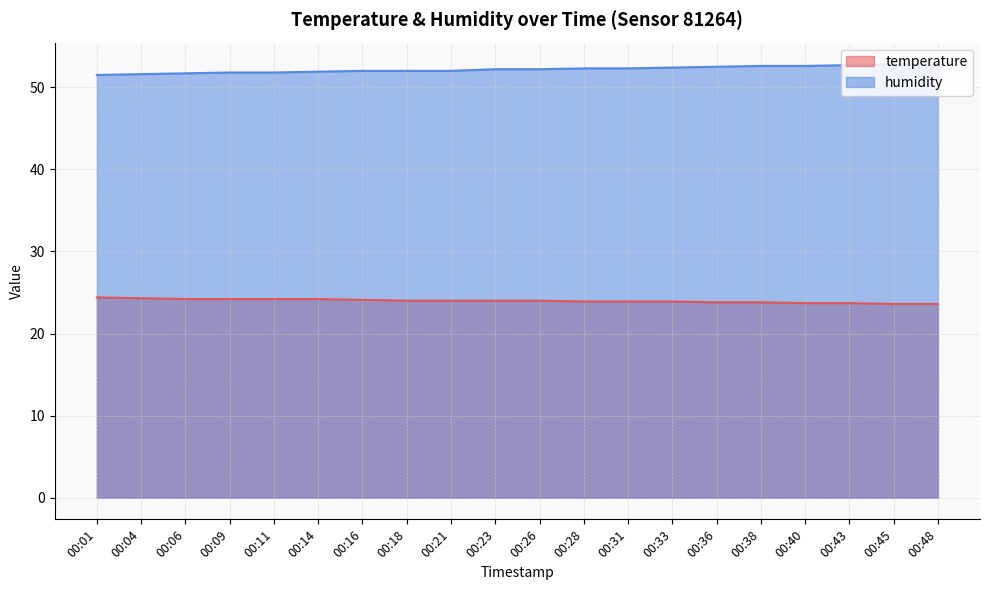

Which has a higher value, 00:40 or 00:16?

00:16